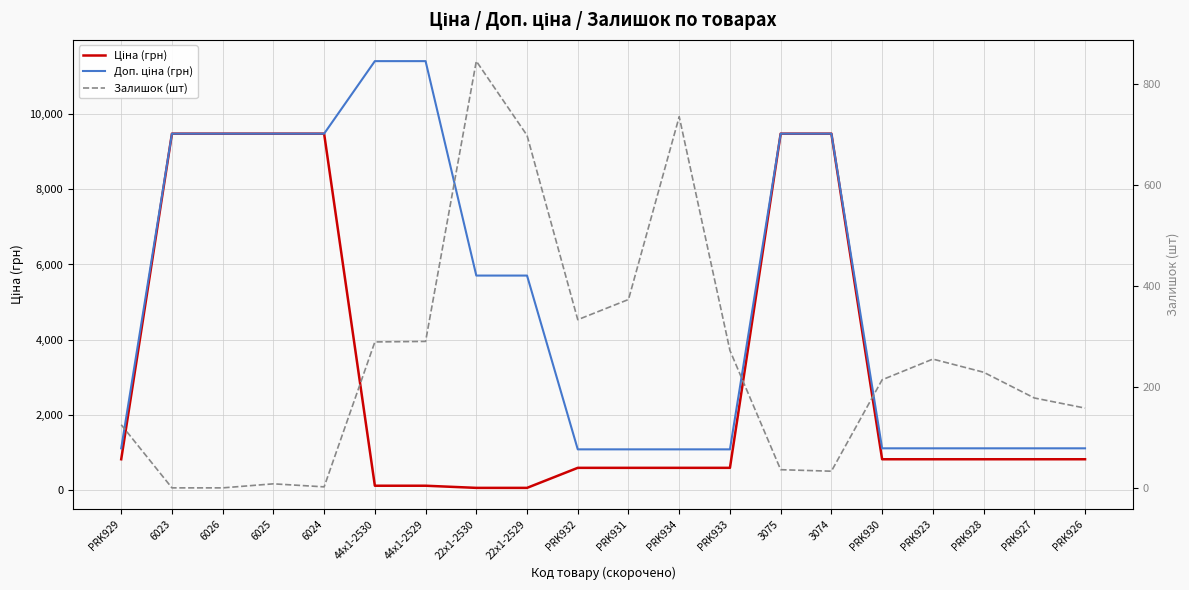

What is the label of the 5th point from the left?

6024